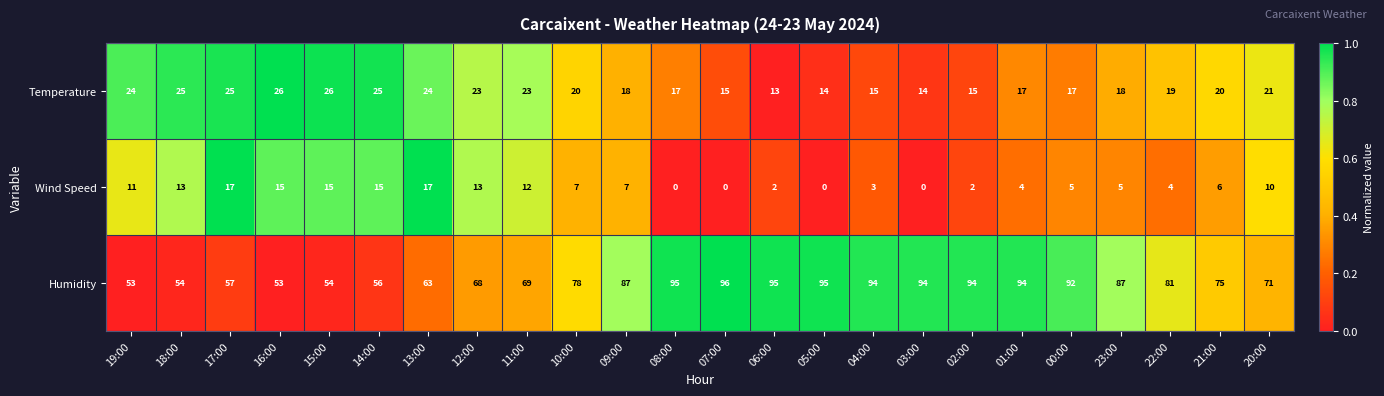

How many data points in Temperature are less than 20?

12